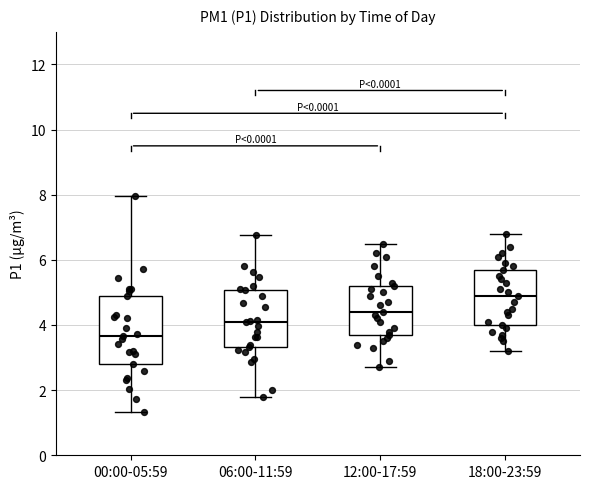

Which box has the highest median line?

18:00-23:59